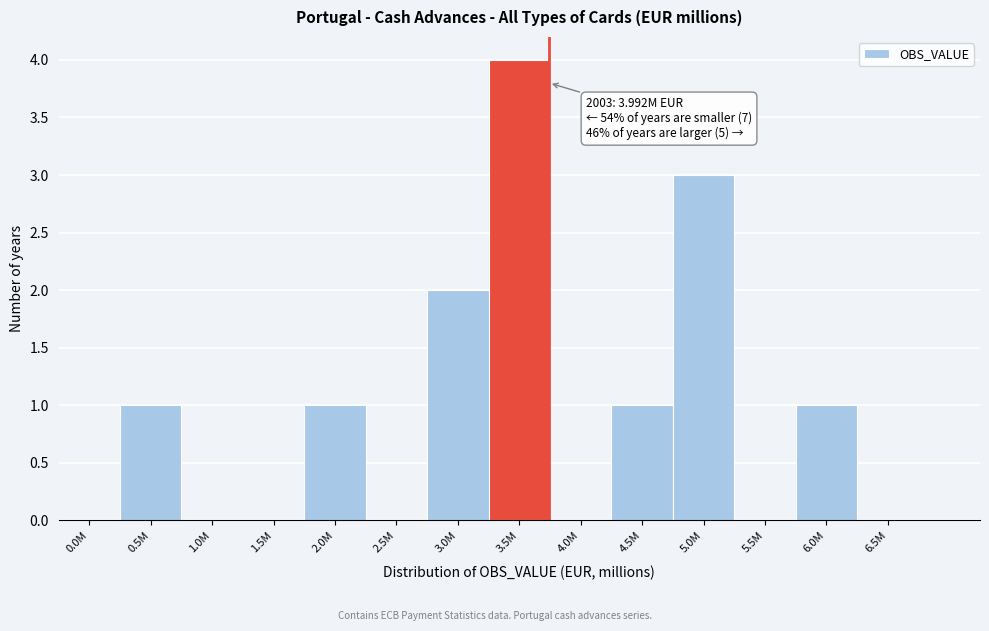

Reading left to right, list all the values displayed in this chart.

0.0M=0	0.5M=1	1.0M=0	1.5M=0	2.0M=1	2.5M=0	3.0M=2	3.5M=4	4.0M=0	4.5M=1	5.0M=3	5.5M=0	6.0M=1	6.5M=0